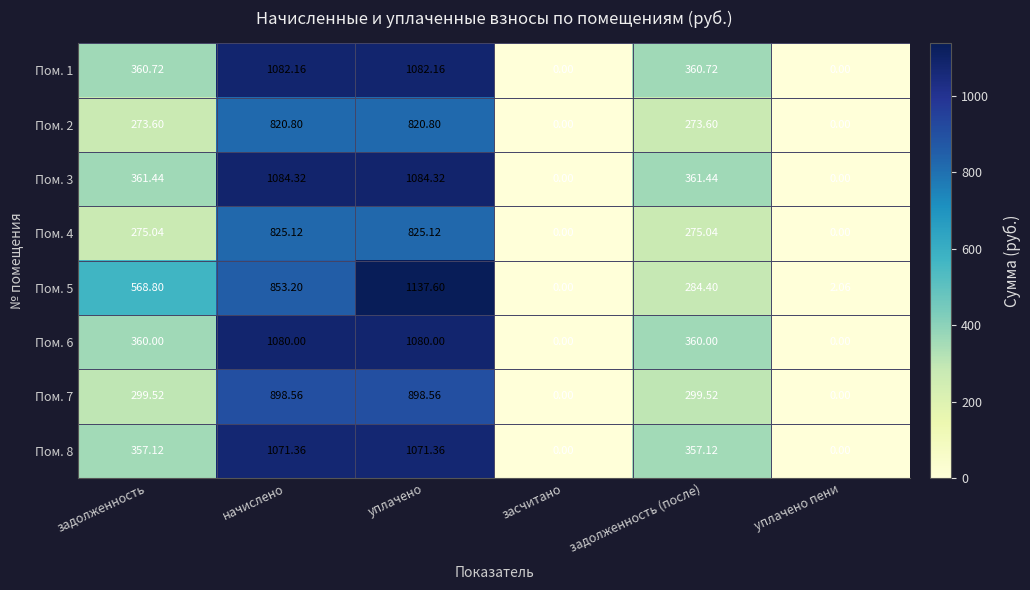

At which category is the sum across all series the highest?

уплачено